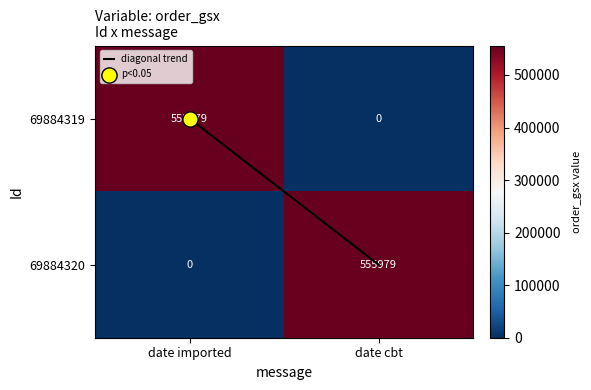

Which category has the lowest value in the 69884319 series?

date cbt